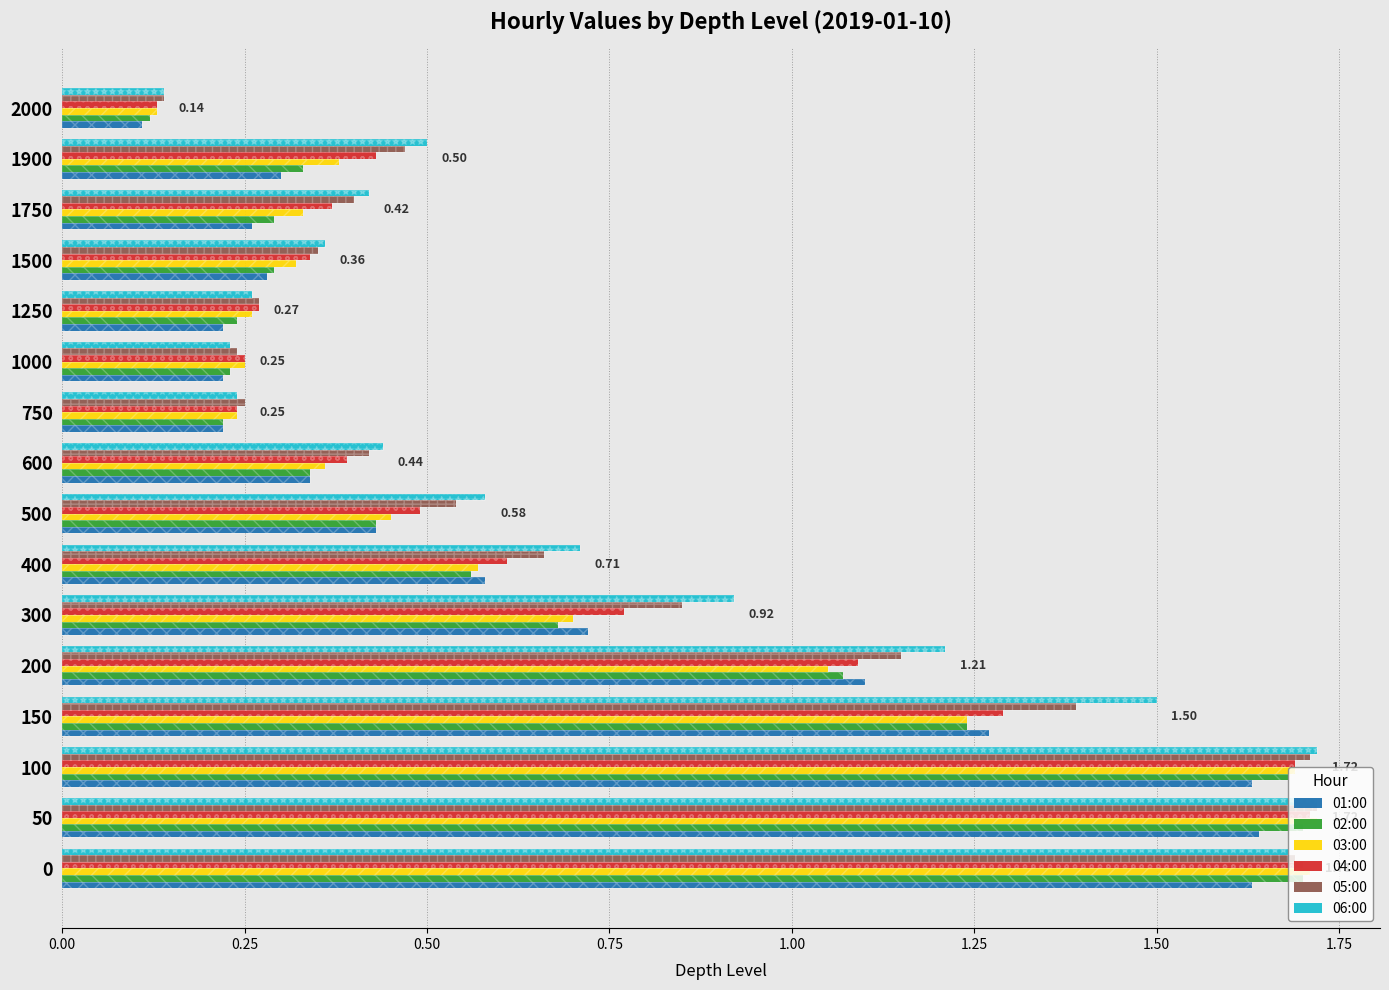

What are all the series names shown in the legend?

01:00, 02:00, 03:00, 04:00, 05:00, 06:00